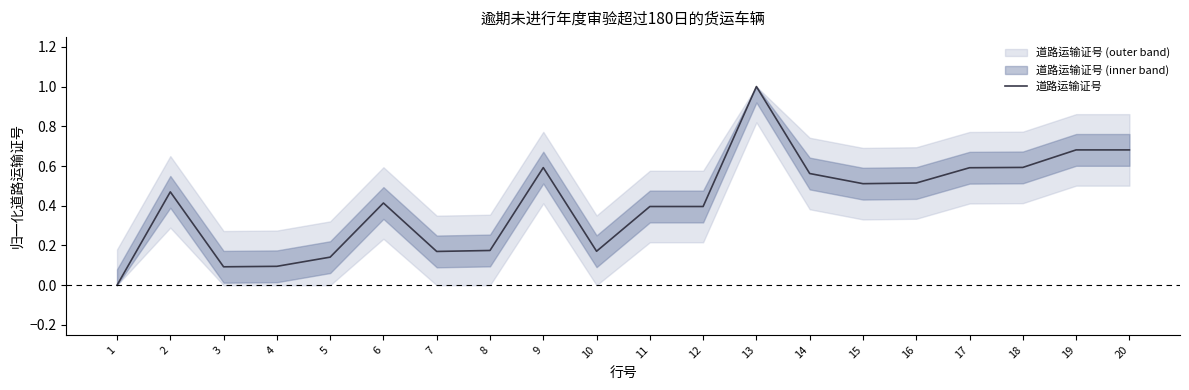

Rank the categories by value from highest to lowest.

13, 20, 19, 18, 9, 17, 14, 16, 15, 2, 6, 12, 11, 8, 10, 7, 5, 4, 3, 1